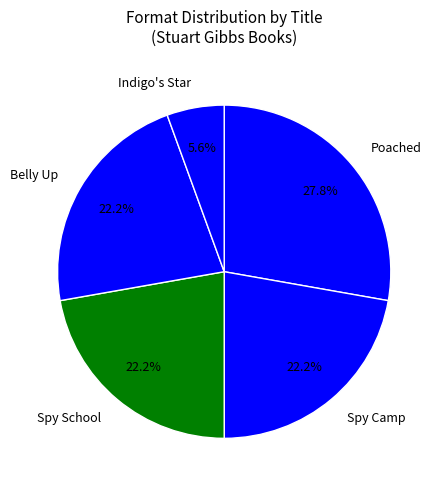

Does any single category account for the majority?

No